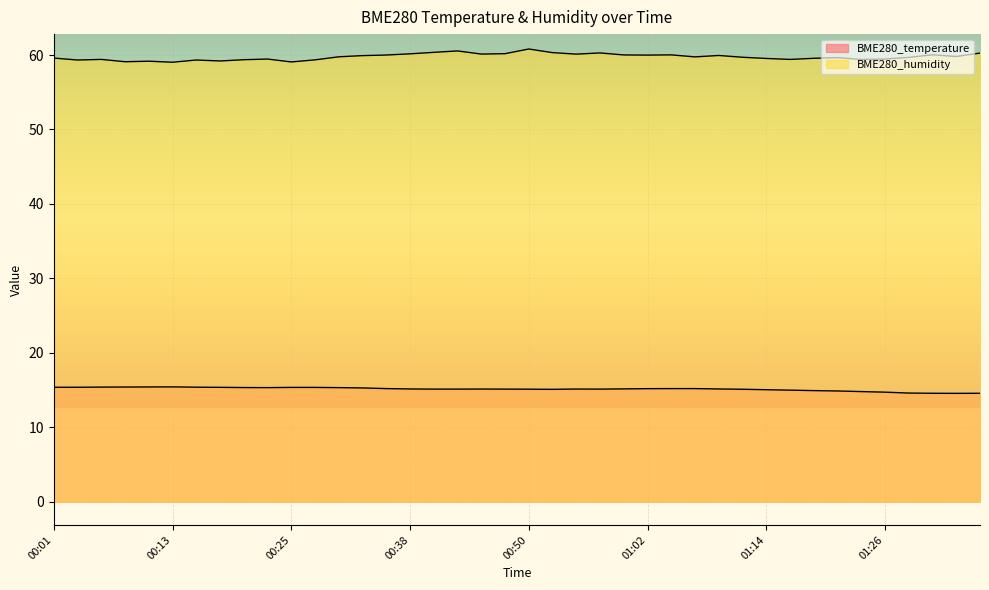

At which category does BME280_temperature reach its first local valley?

00:23